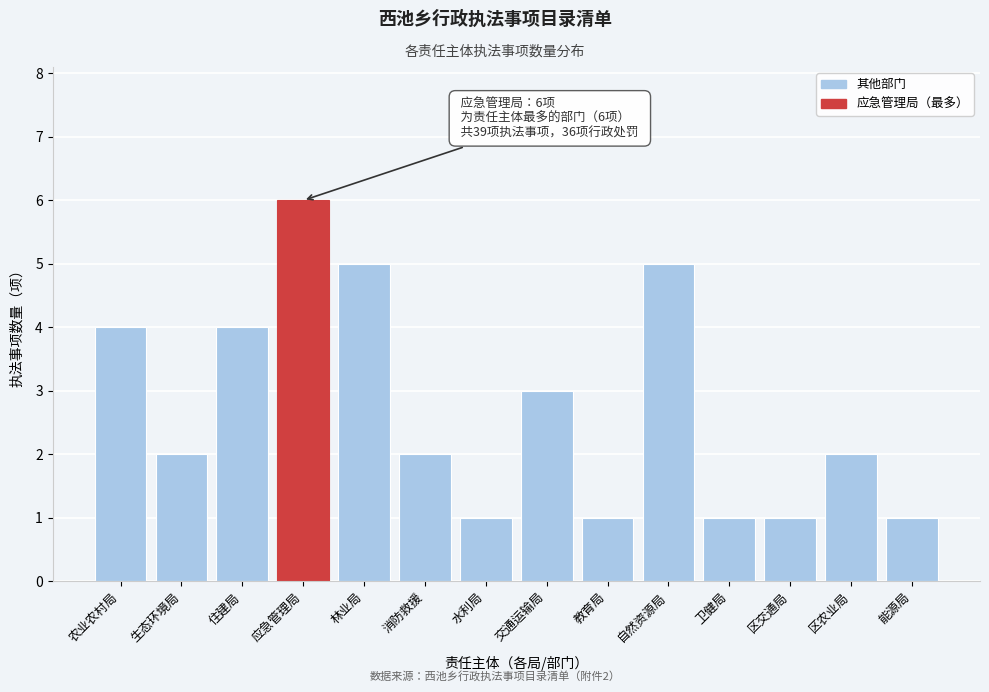

Reading left to right, extract all data points from this chart.

农业农村局=4	生态环境局=2	住建局=4	应急管理局=6	林业局=5	消防救援=2	水利局=1	交通运输局=3	教育局=1	自然资源局=5	卫健局=1	区交通局=1	区农业局=2	能源局=1